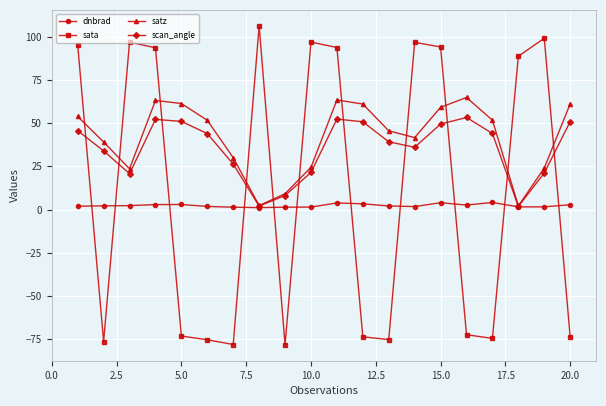

True or false: scan_angle has more than 0 points higher than both neighbors.

True